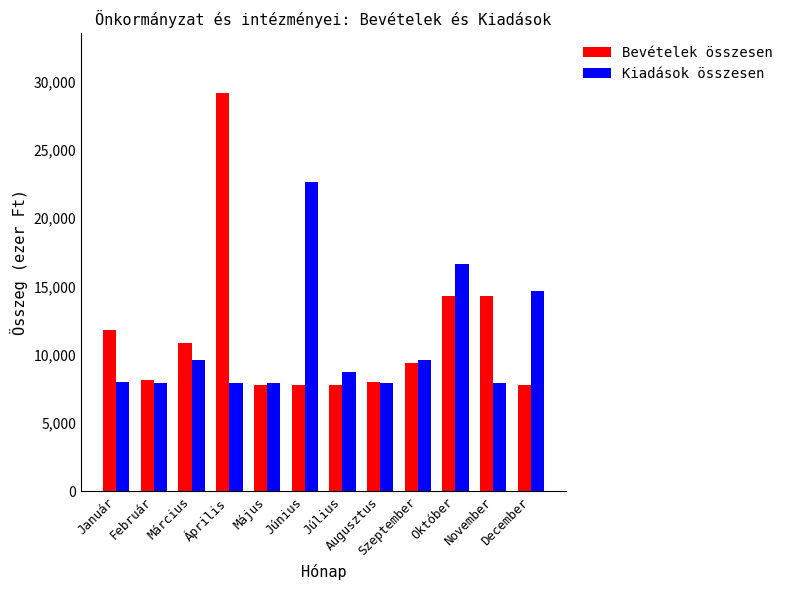

Count the number of data series in this chart.

2